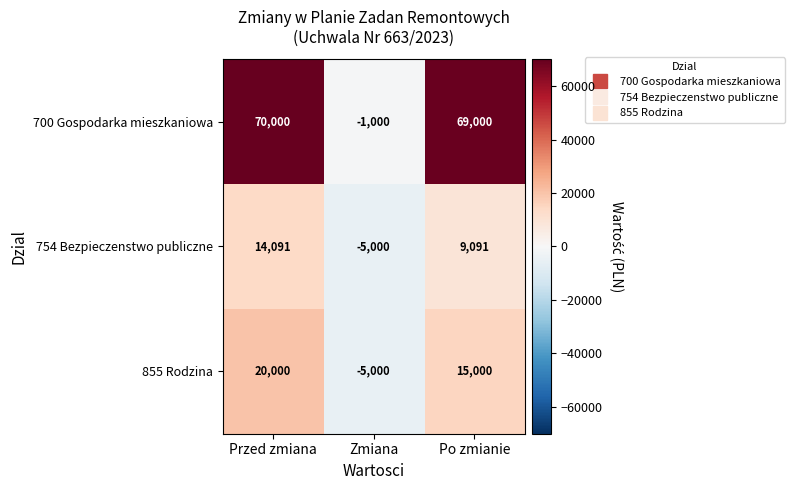

Which series has the widest spread of values?

700 Gospodarka mieszkaniowa